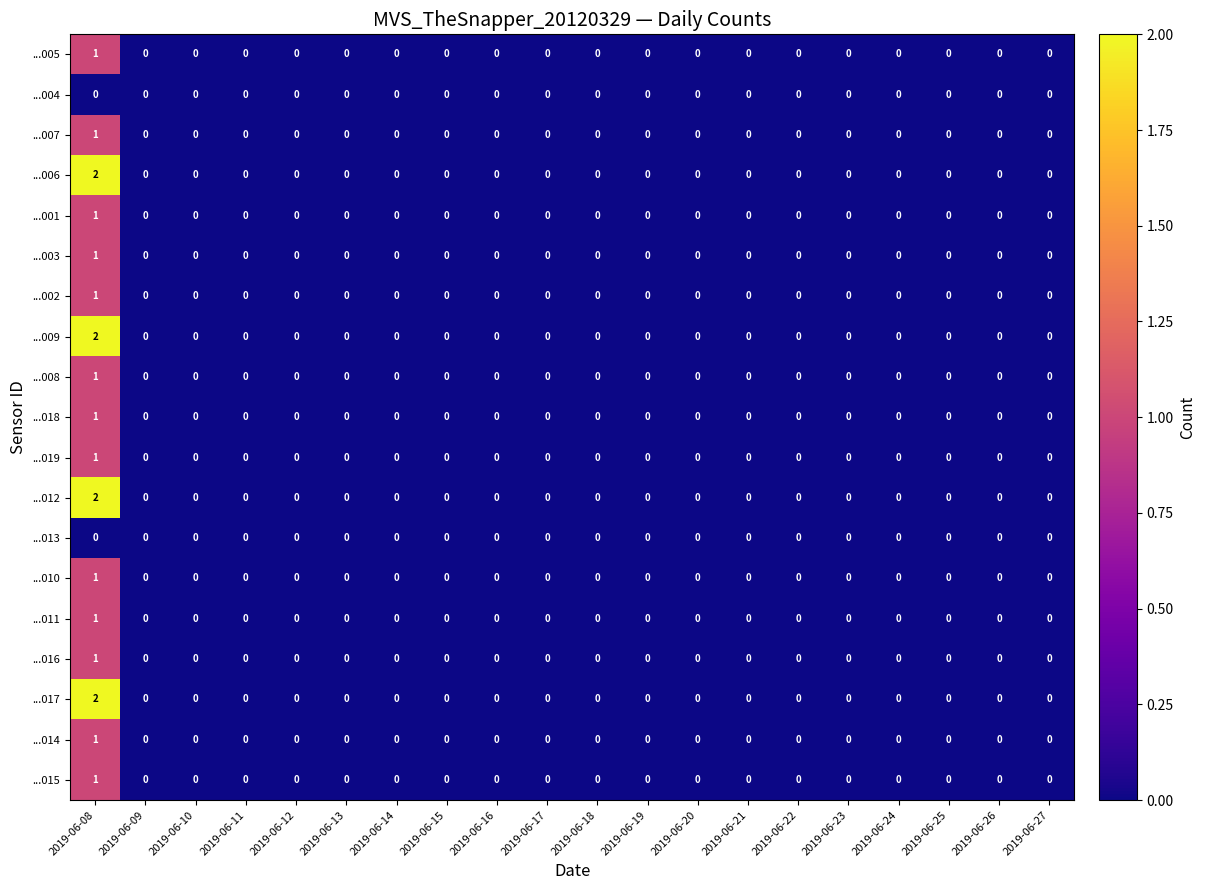

How many categories are shown in the chart?

20